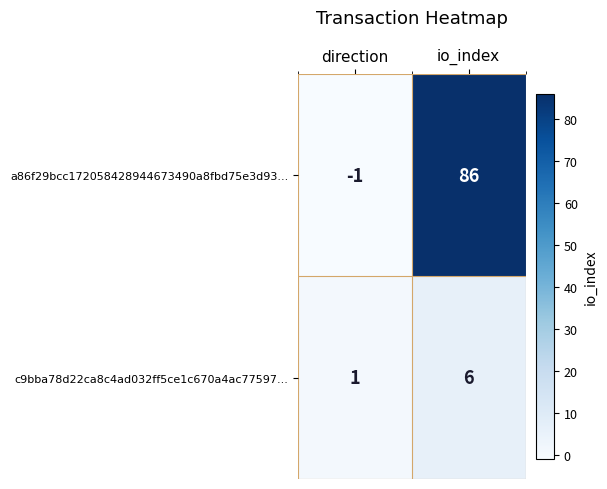

Rank the series by their maximum value, from lowest to highest.

c9bba78d22ca8c4ad032ff5ce1c670a4ac77597..., a86f29bcc172058428944673490a8fbd75e3d93...